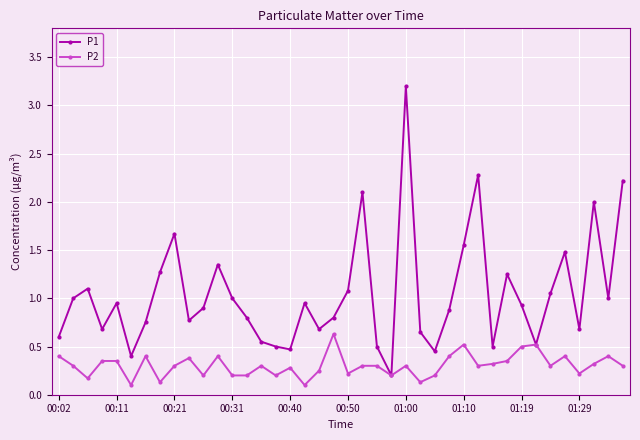

What is the value of the P1 point at the 8th from the left?

1.3